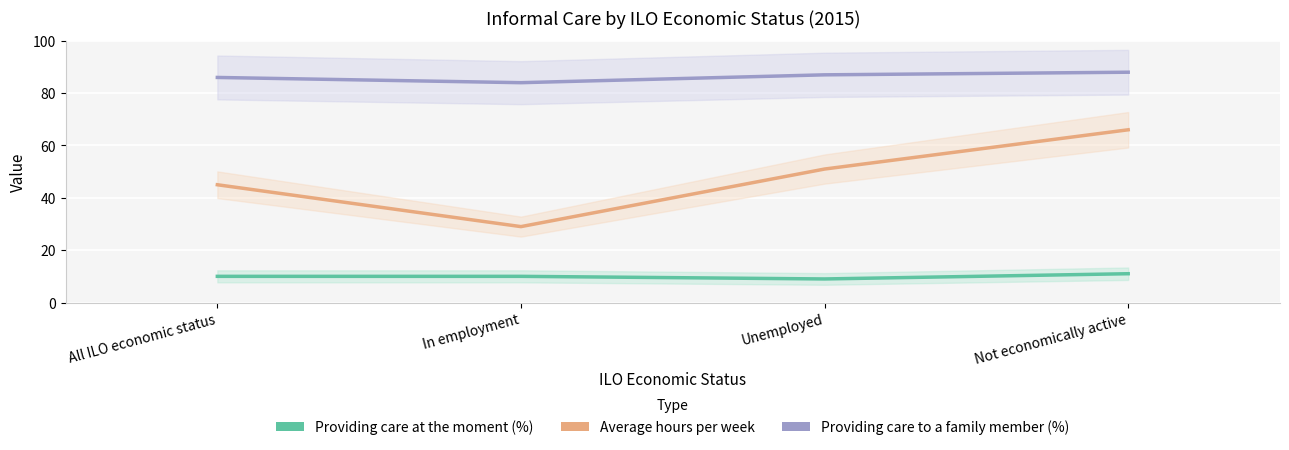

What is the value of the Providing care at the moment (%) point at the 1st from the left?

10